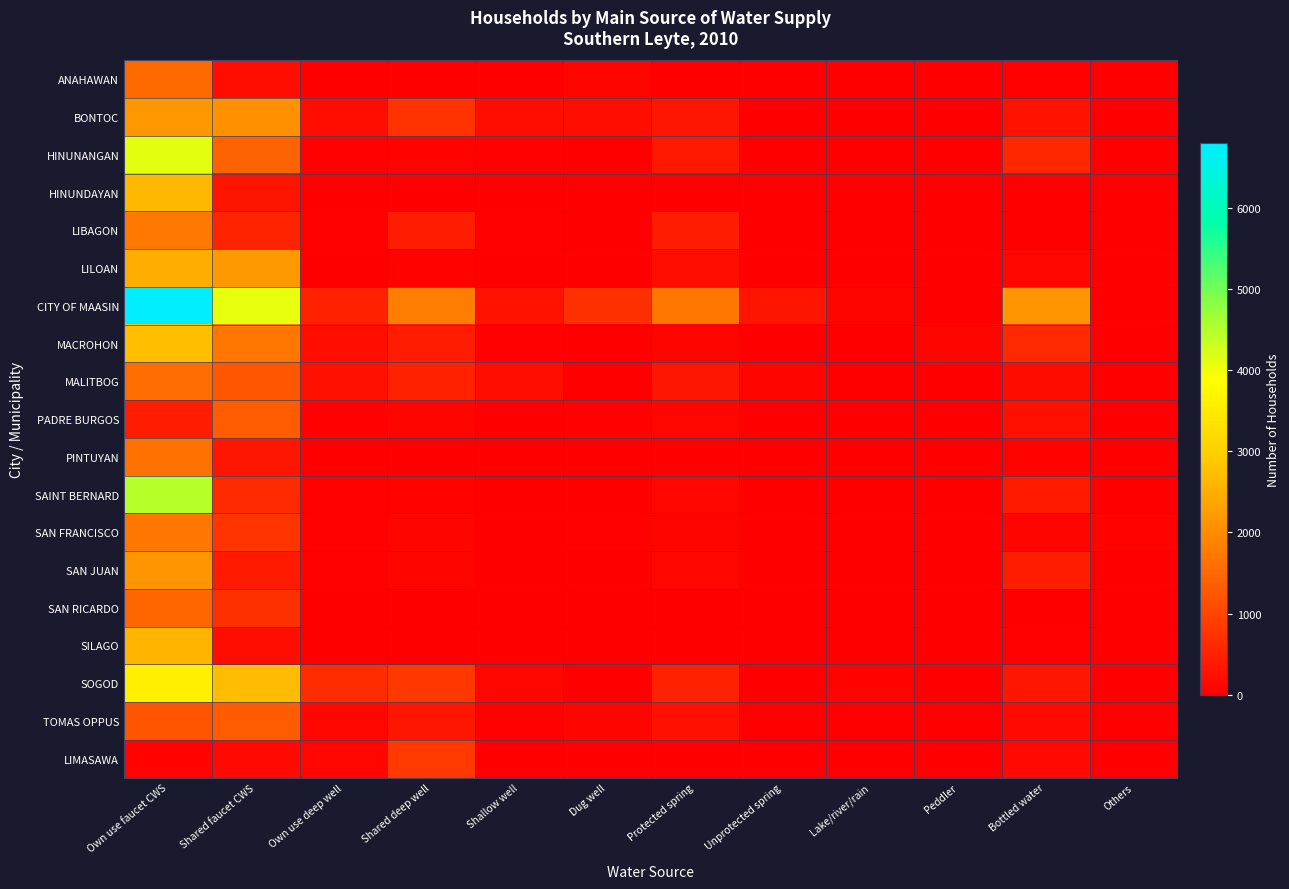

How many categories are shown in the chart?

12